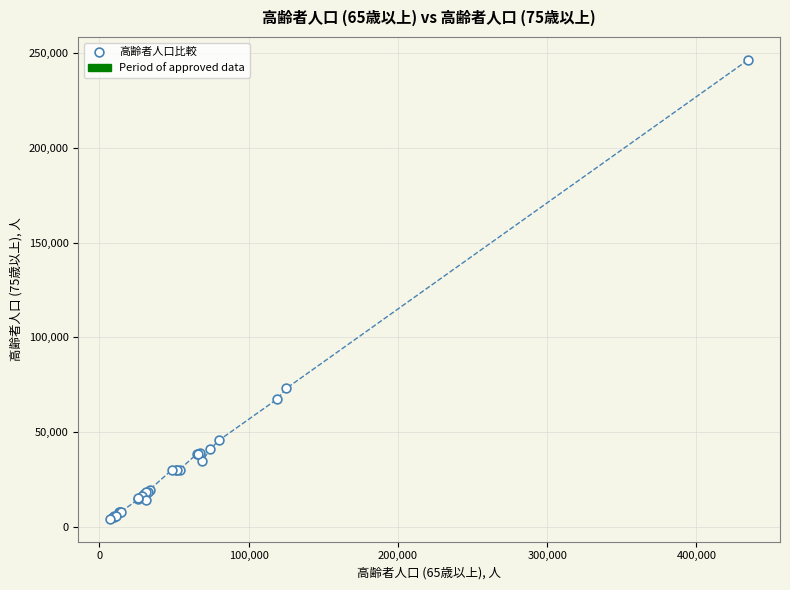

What Y value in the scatter plot is closest to 125413?

73107